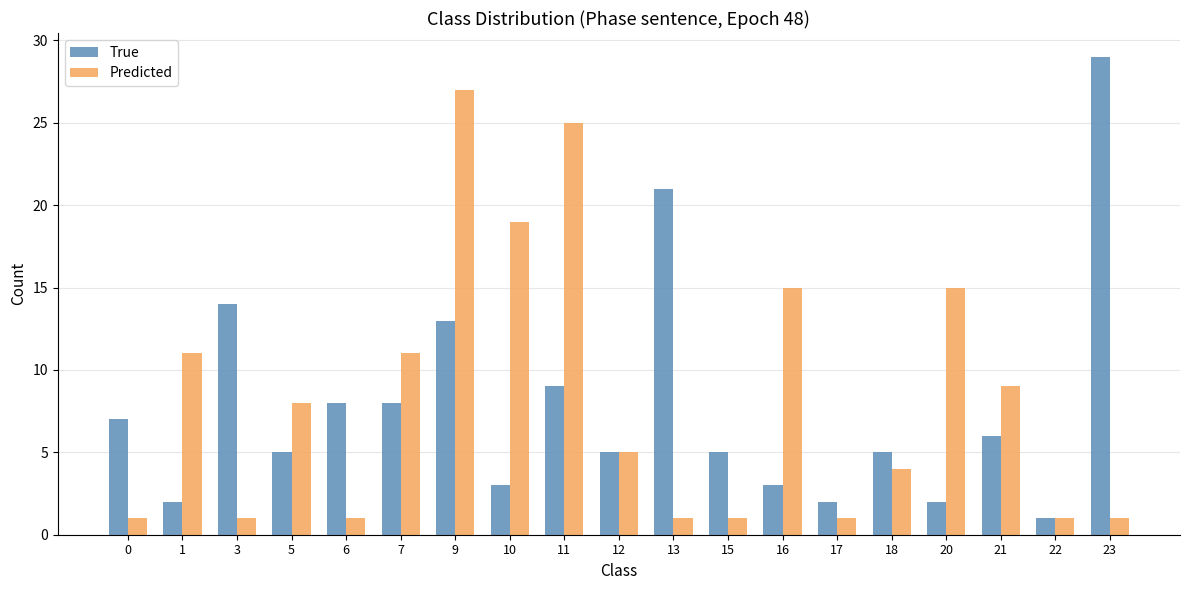

At which label does True reach its peak?

23